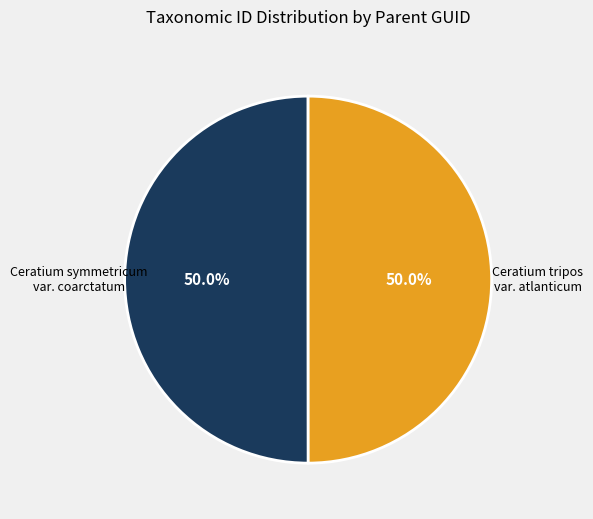

What is the total percentage of Ceratium tripos var. atlanticum and Ceratium symmetricum var. coarctatum?

100.0%